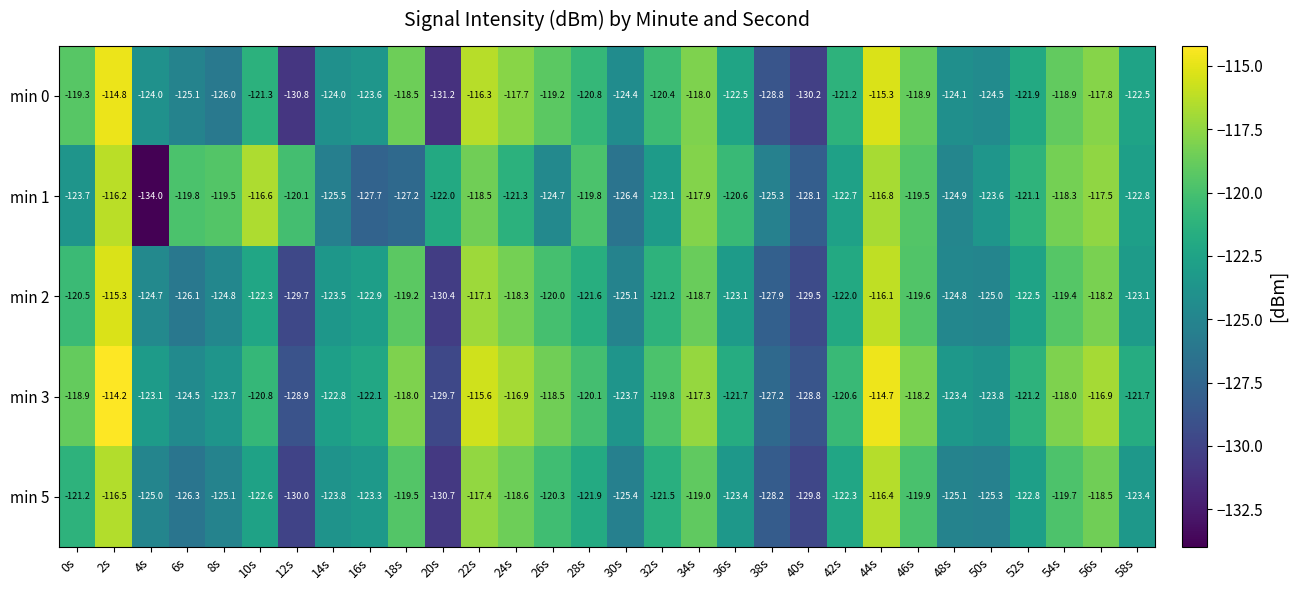

What is the greatest value displayed?

-114.2